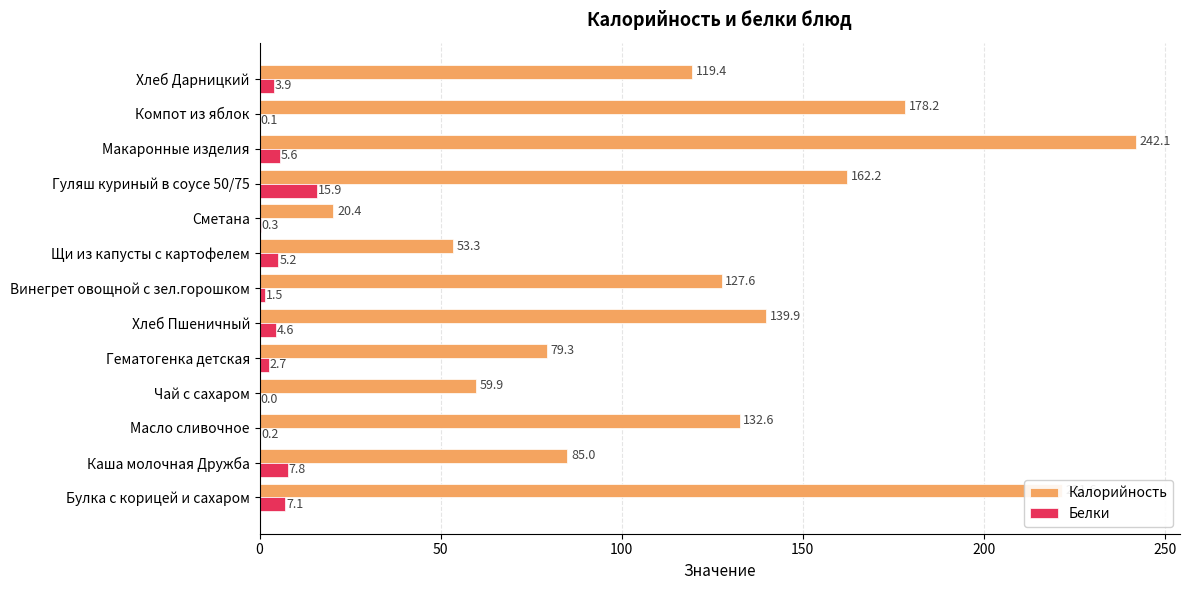

Which series changed the most between Гематогенка детская and Сметана?

Калорийность